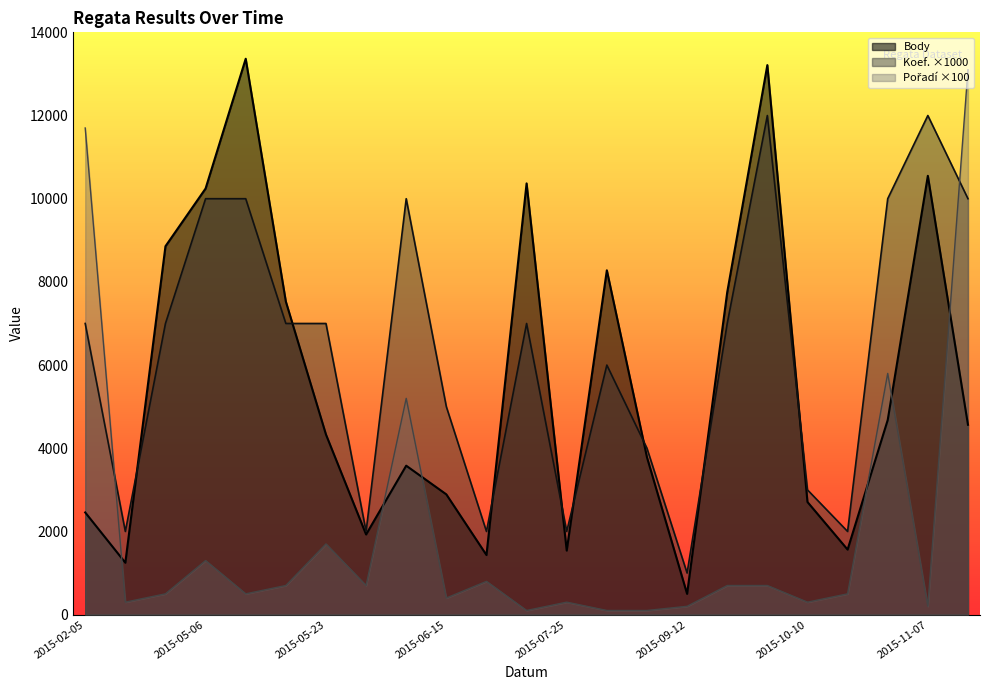

What position from the left is 2015-08-22?

15